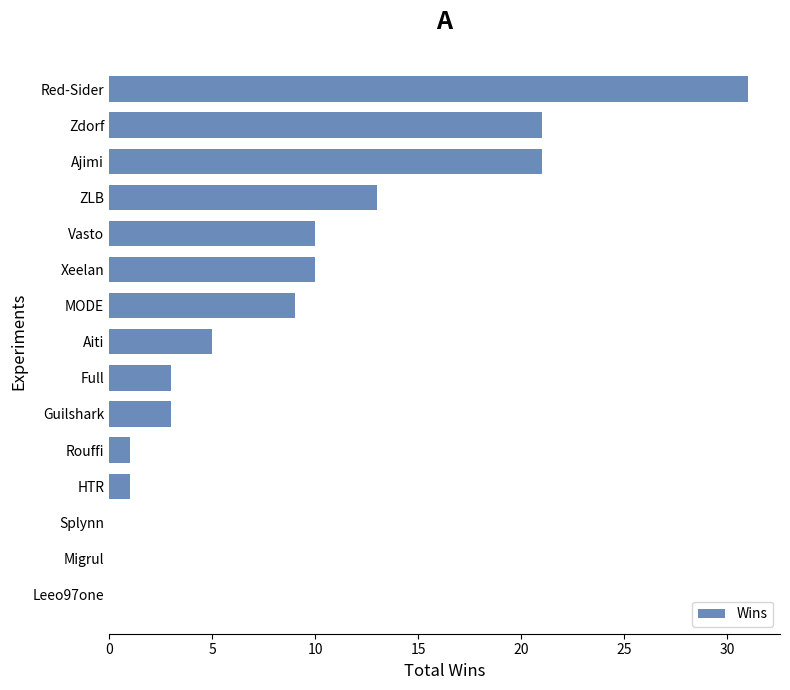

What is the ratio of the value at Ajimi to the value at Red-Sider?

0.7